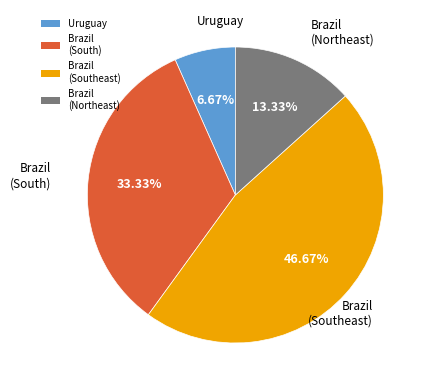

Combined, do Brazil (Southeast) and Brazil (South) account for over 50%?

Yes